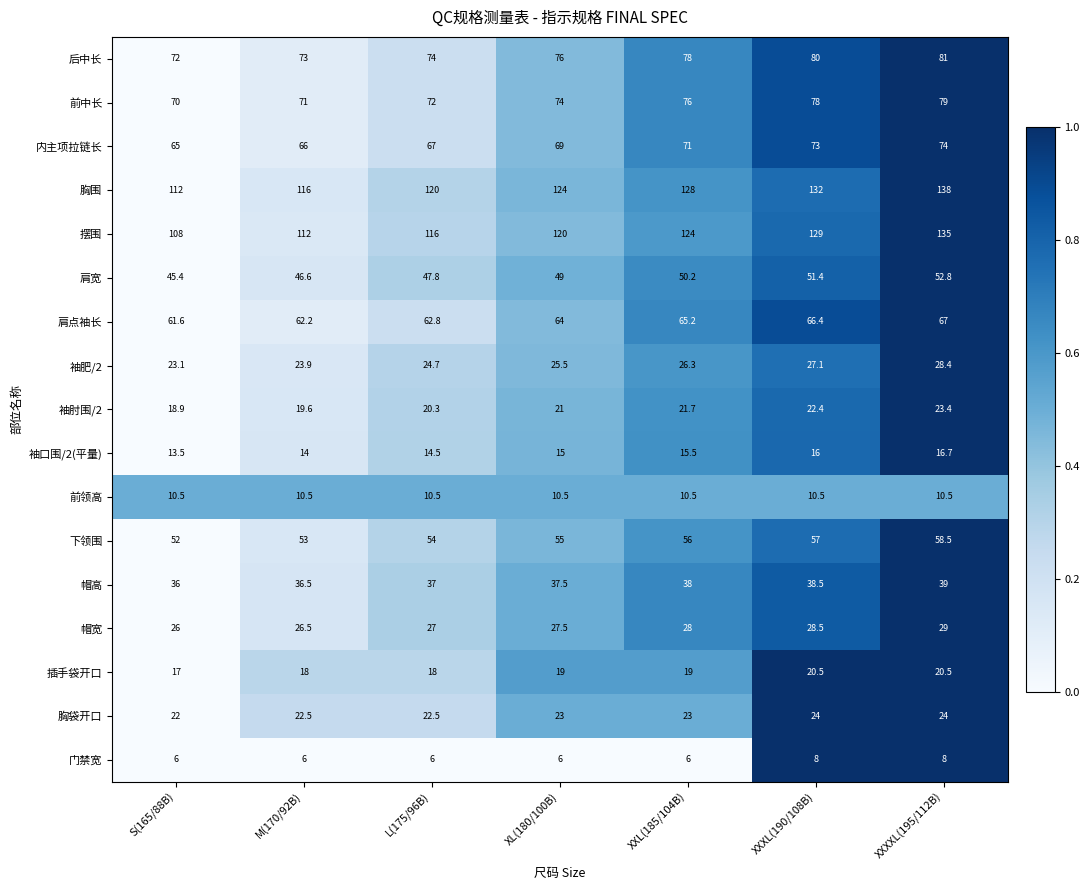

What is the difference between the maximum and second lowest values in the 下领围 series?

5.5